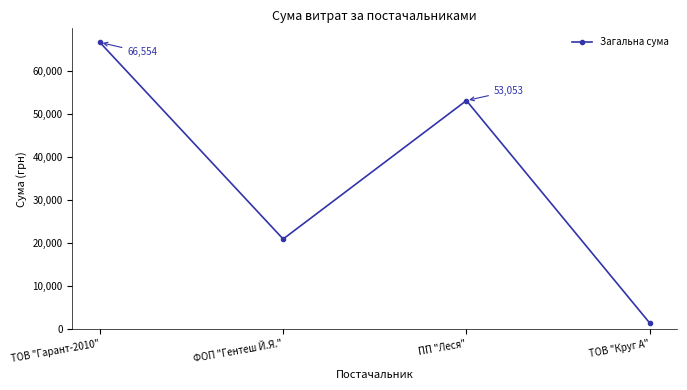

Rank the categories by value from highest to lowest.

ТОВ "Гарант-2010", ПП "Леся", ФОП "Гентеш Й.Я.", ТОВ "Круг А"